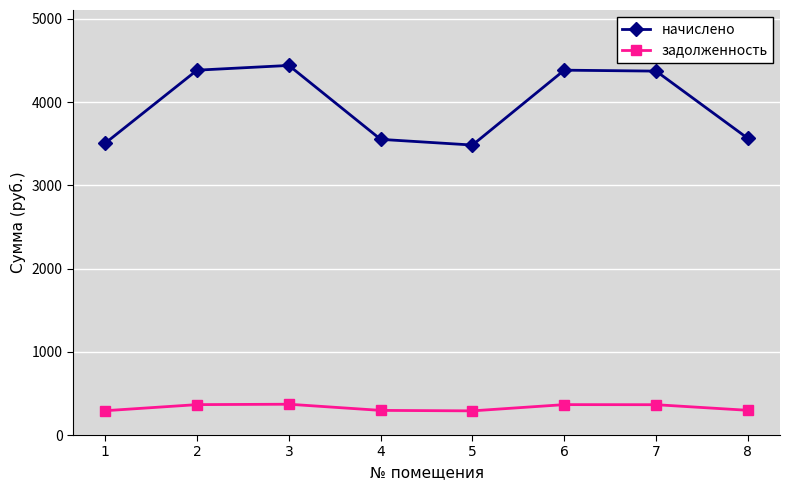

Does the chart have visible grid lines?

Yes